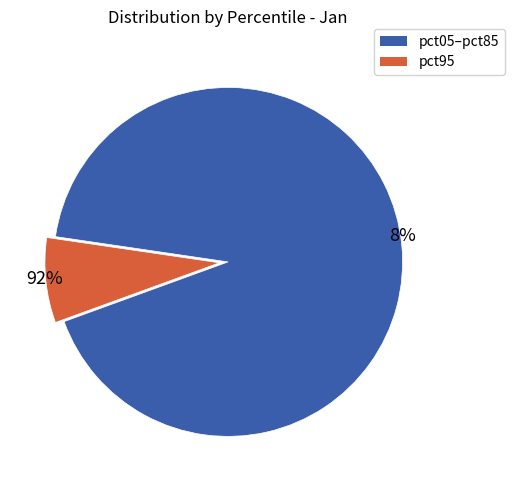

Does pct05 account for over 50% of the chart?

No